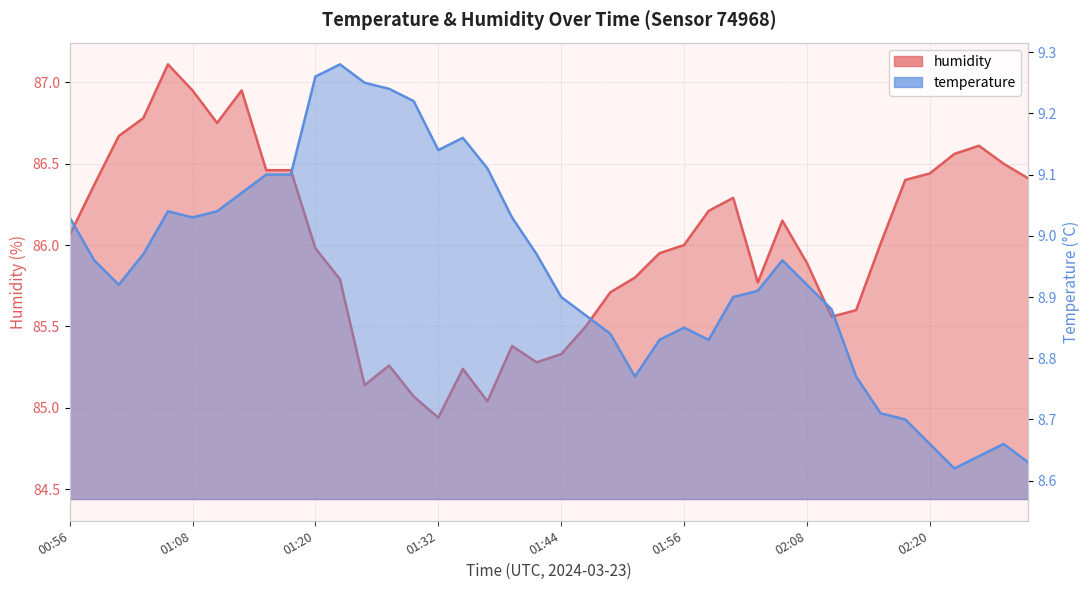

What position from the left is 01:56?

26